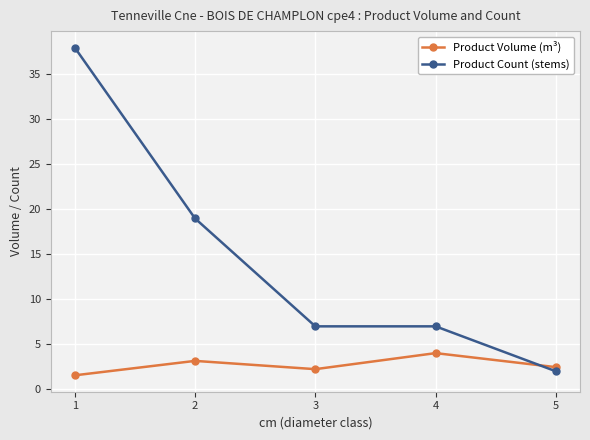

Which series has the largest total across all categories?

Product Count (stems)